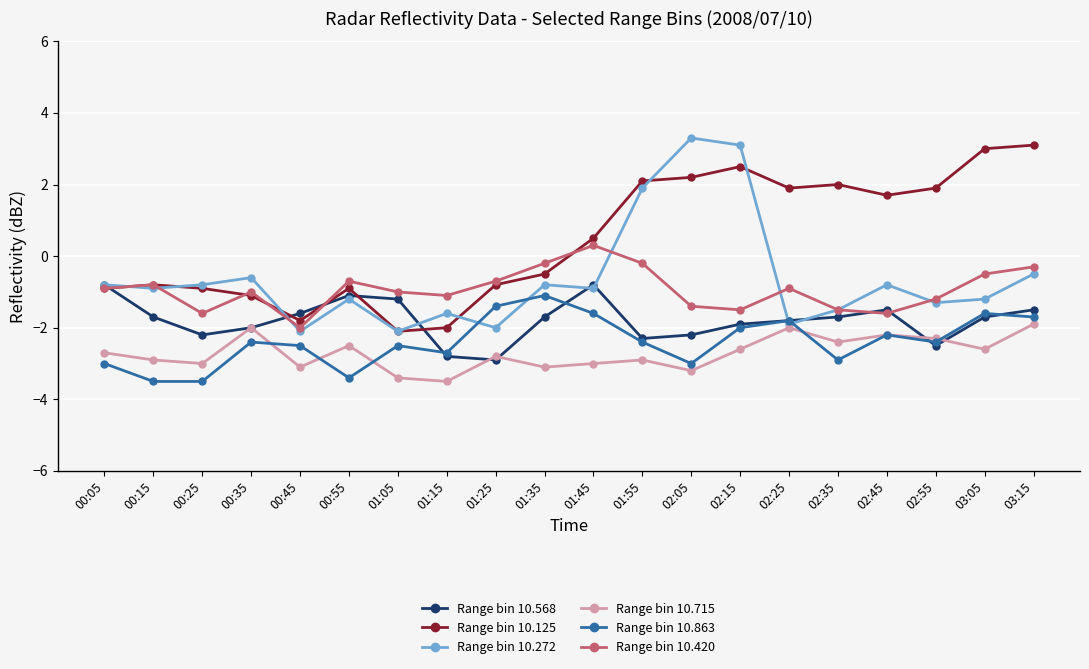

The Range bin 10.715 series shows -4.1 at 00:05. True or false?

False